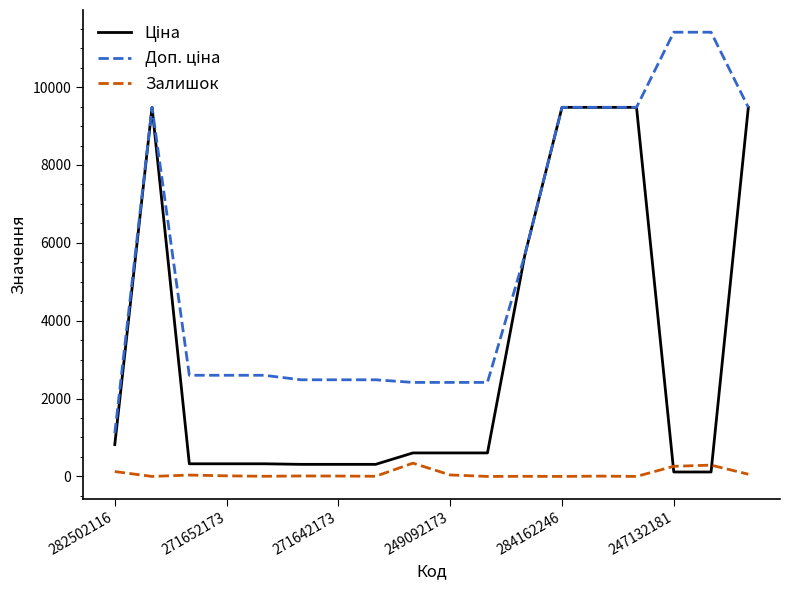

What is the maximum value shown in the chart?

11410.0